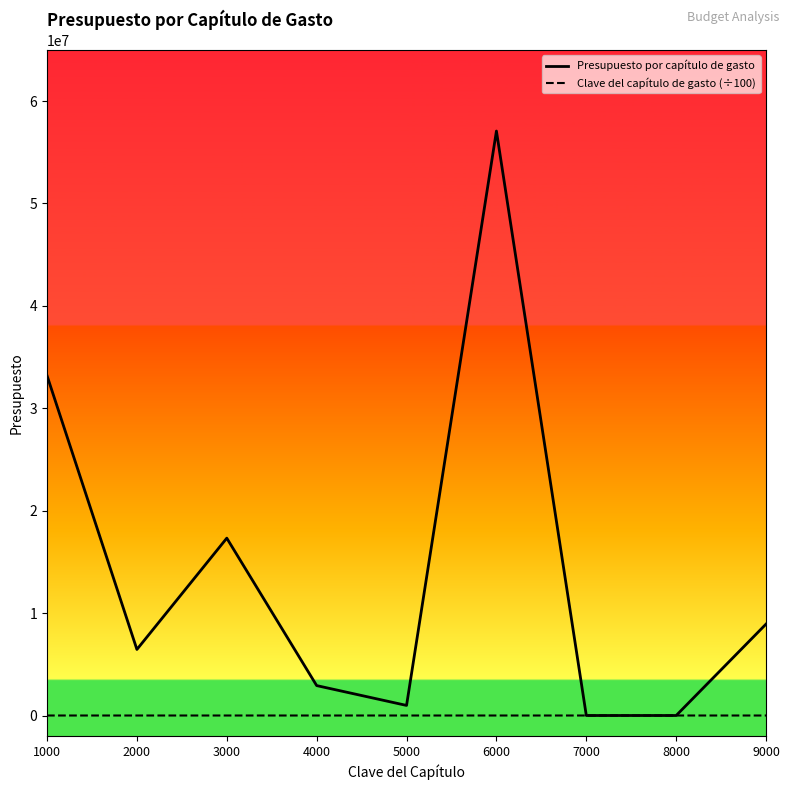

At which category is the sum across all series the highest?

6000